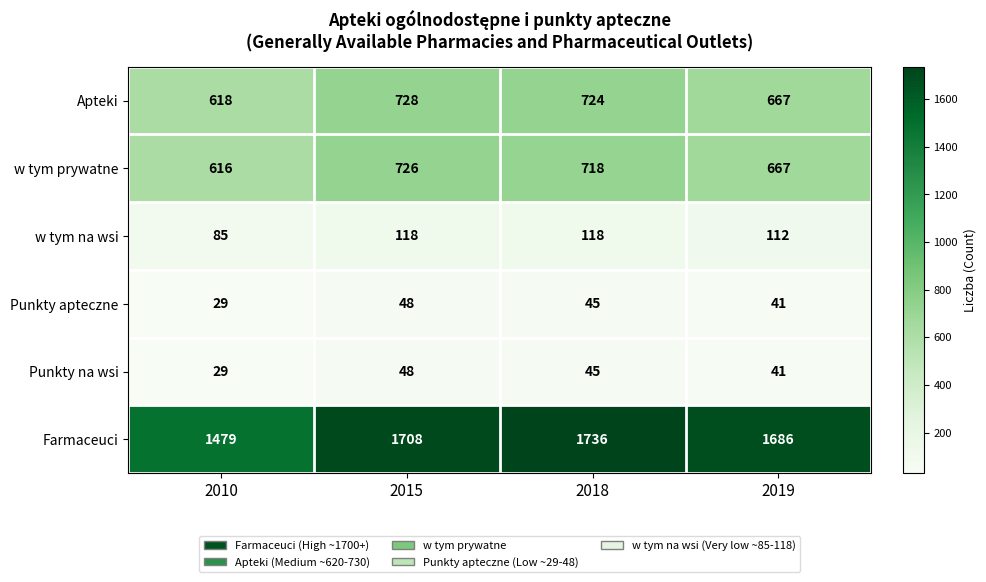

What is the average value of the Apteki series?

684